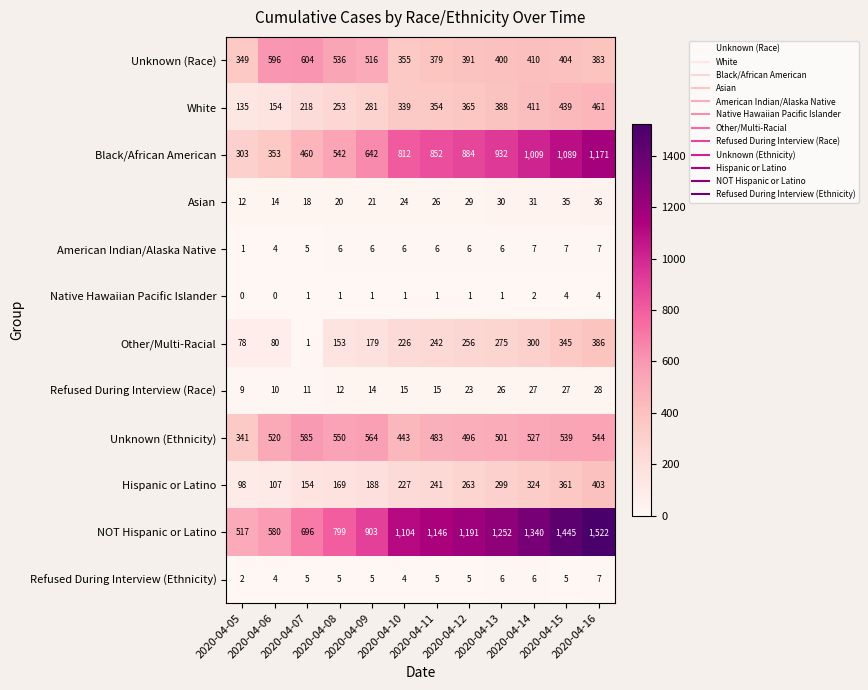

What is the total value across all series at 2020-04-14?

4394